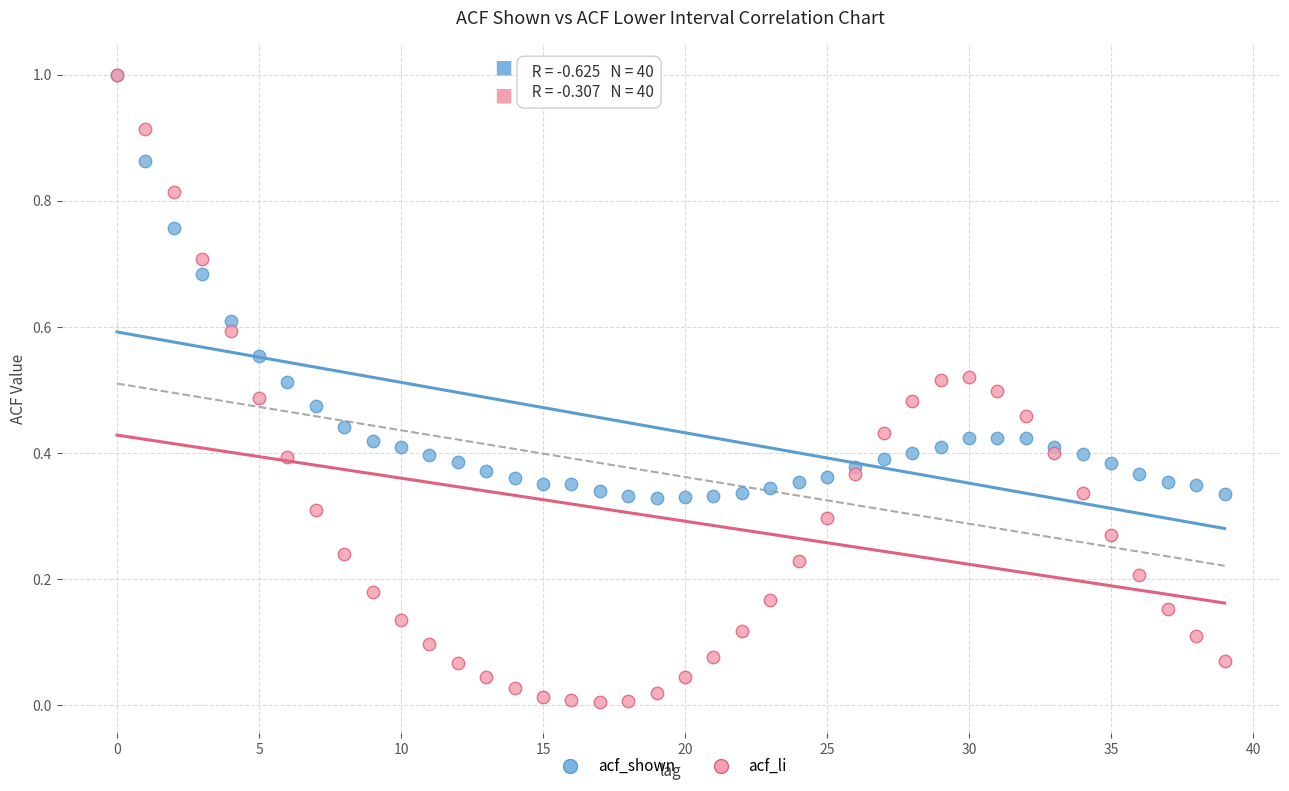

What are all the series names shown in the legend?

acf_shown, acf_li